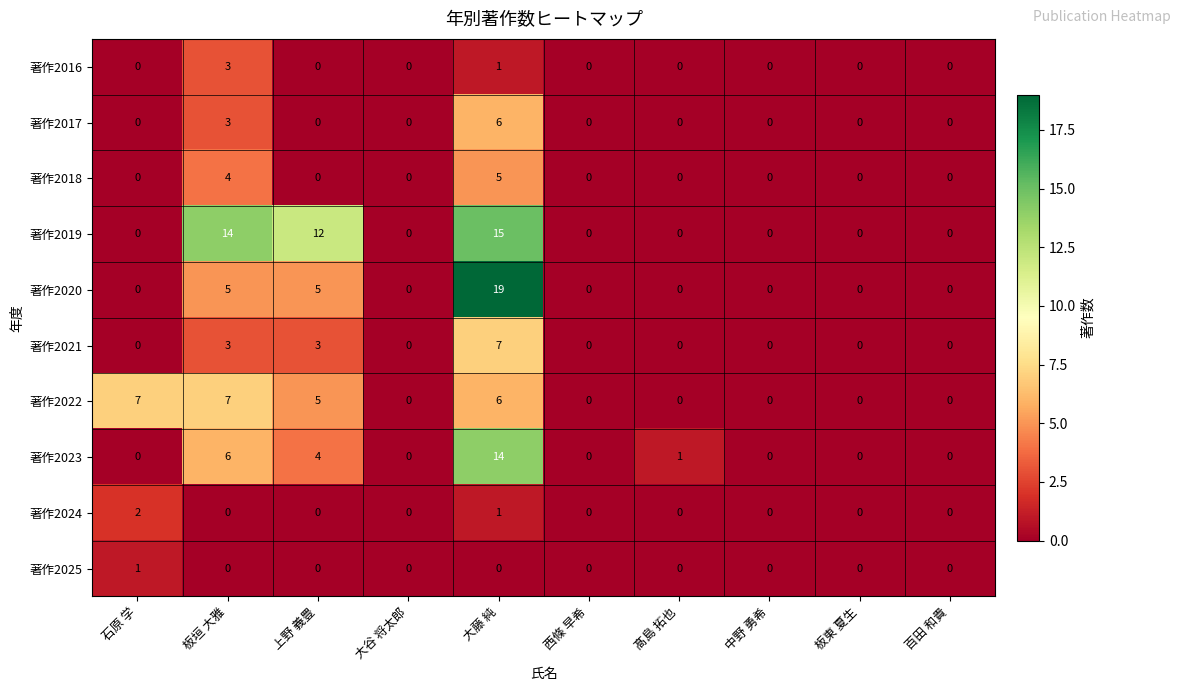

What is the spread (max minus min) of values at 大藤 純?

19